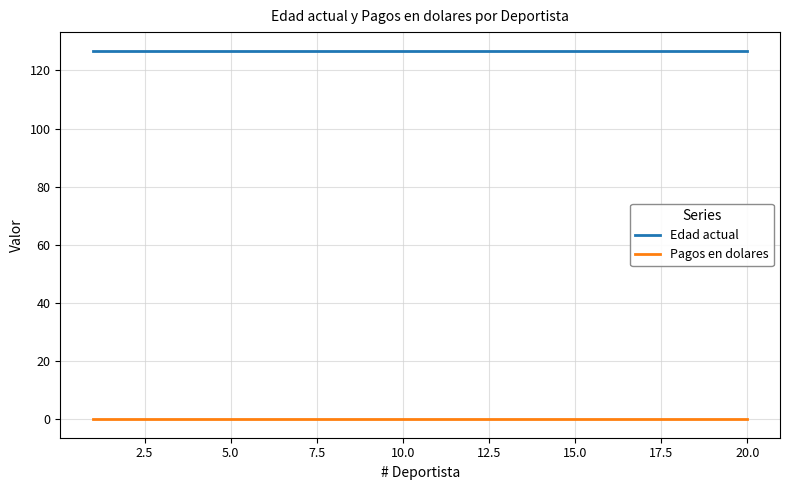

Which series has the largest total across all categories?

Edad actual